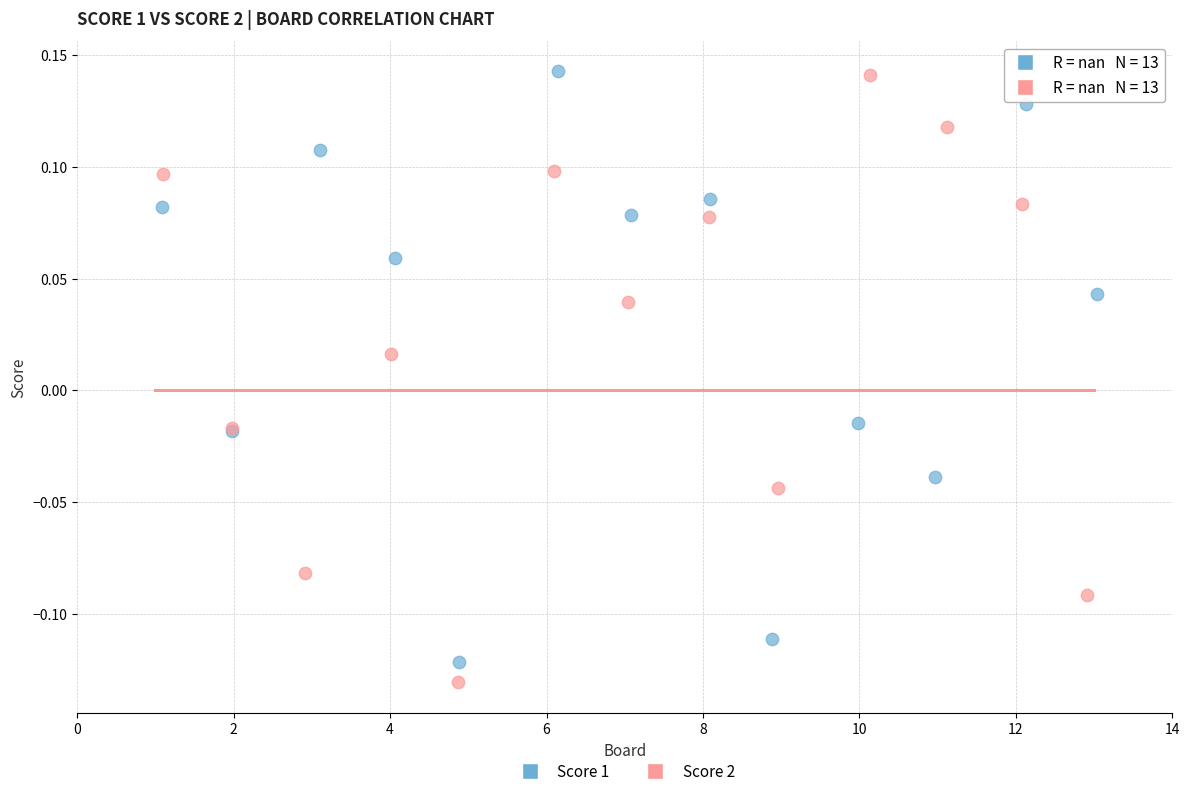

Which series has the largest Y range (max minus min)?

Score 2